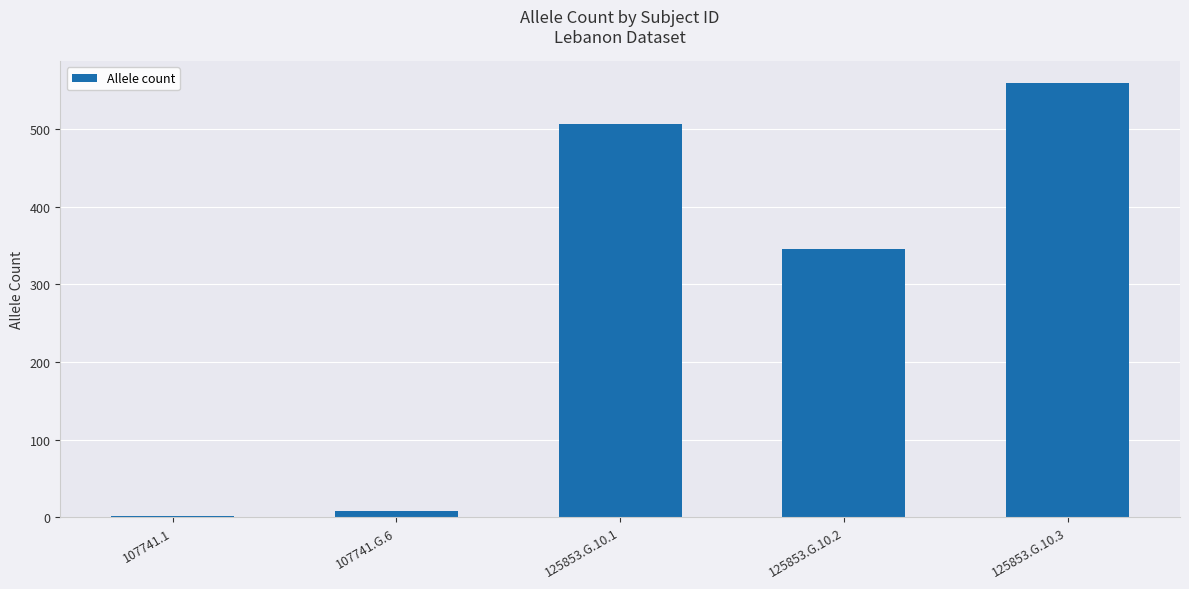

At which label is the value closest to 280?

125853.G.10.2